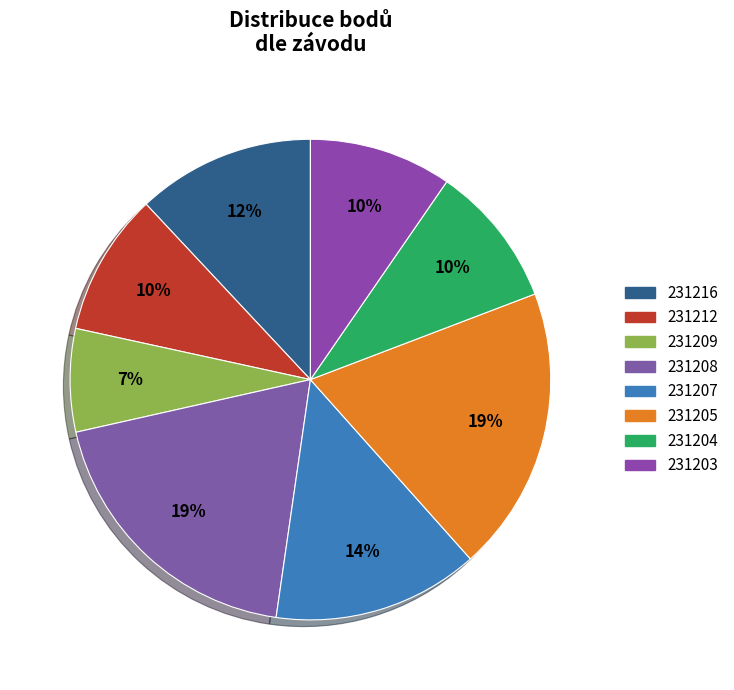

To the nearest percent, what percentage of the pie is 231203?

10%